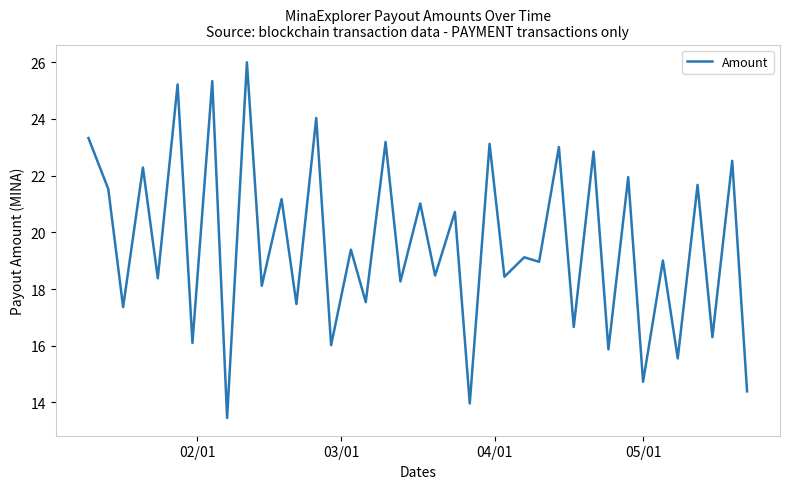

What is the greatest value displayed?

26.0